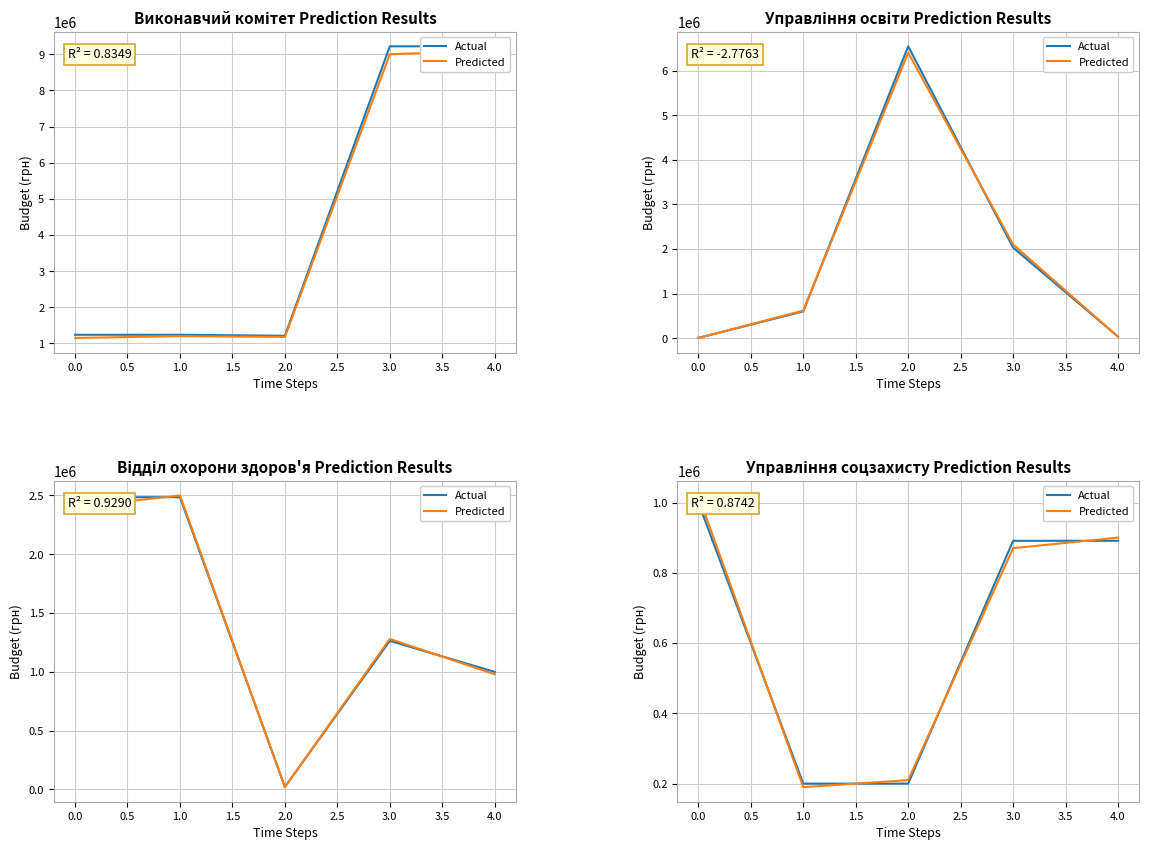

How many lines are shown in the chart?

2